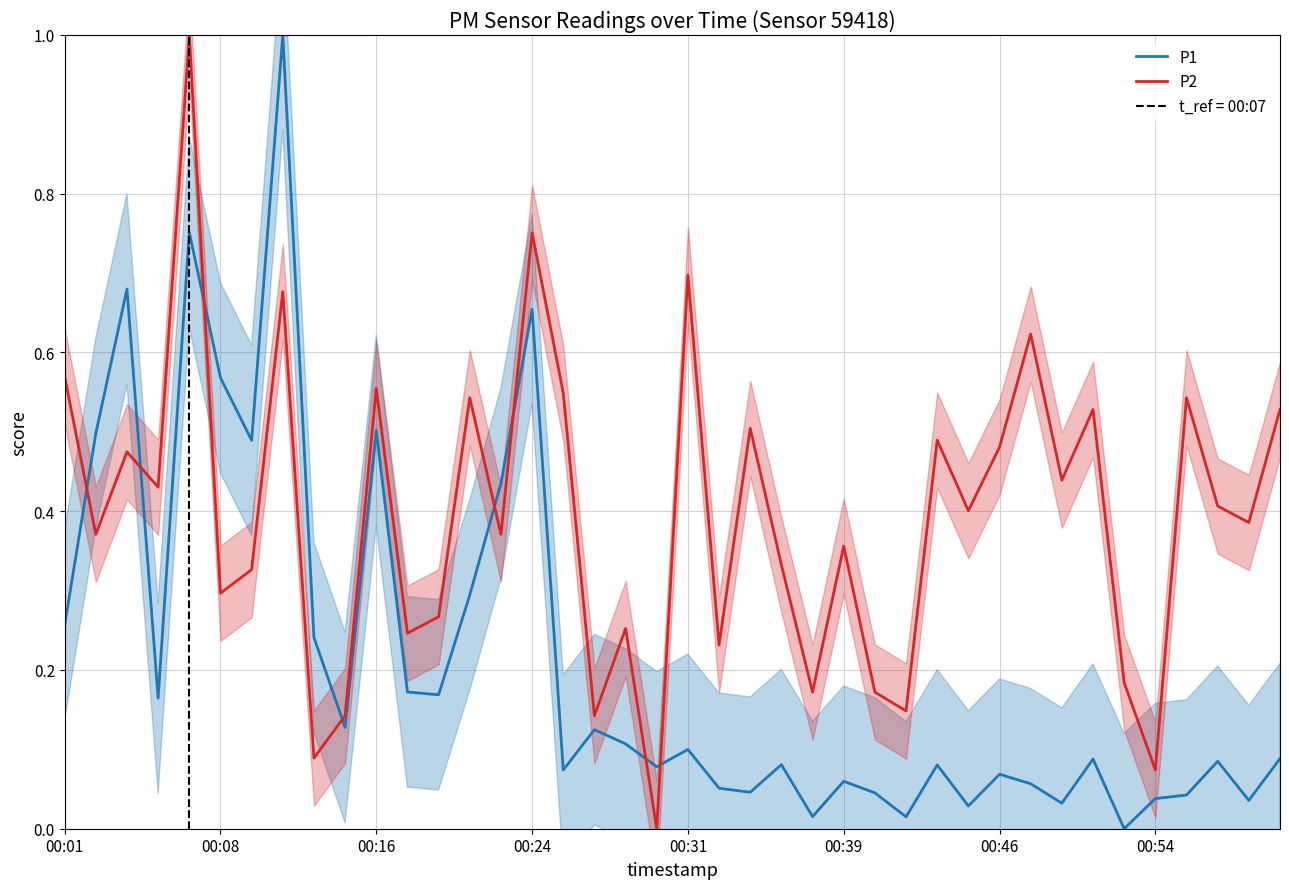

True or false: P2 and P1 intersect in this chart.

True